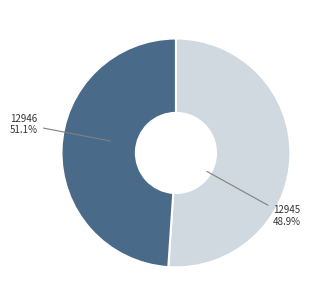

What is the largest slice in the pie chart?

12946